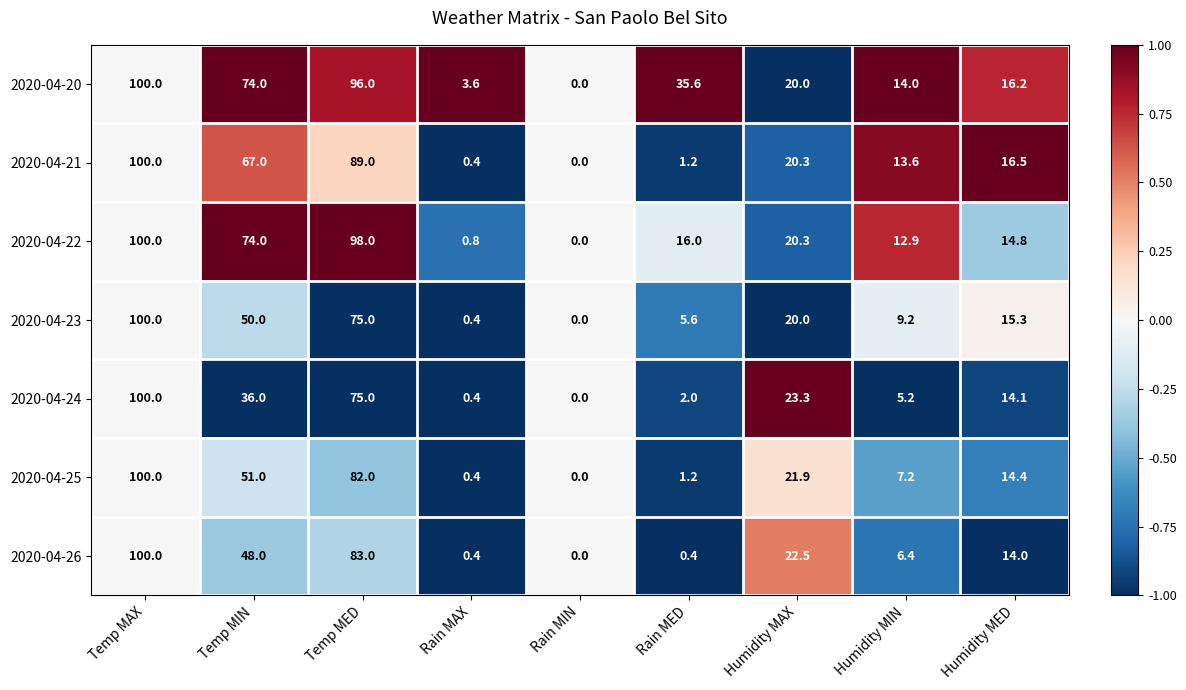

Is it true that 2020-04-22 equals 29.9 at Temp MAX?

False